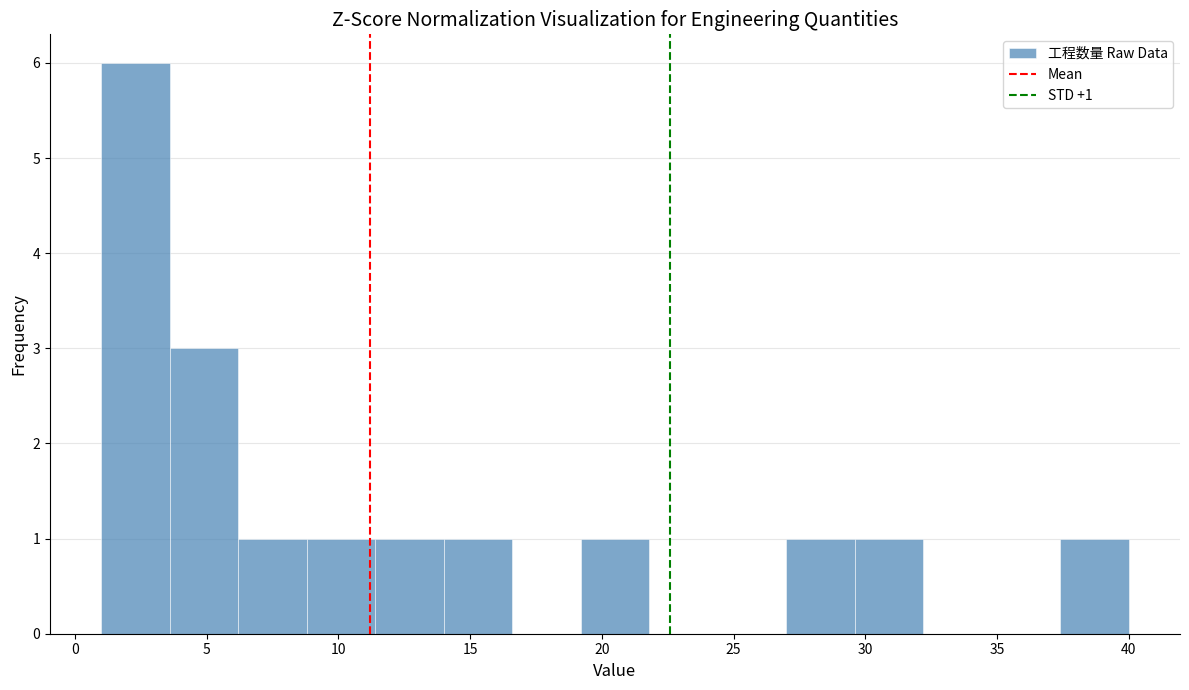

Which range on the x-axis has the tallest bar?

1.0 to 3.6